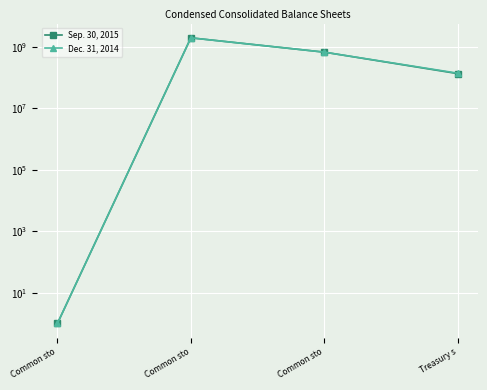

The Dec. 31, 2014 series shows 1 at Common sto. True or false?

True